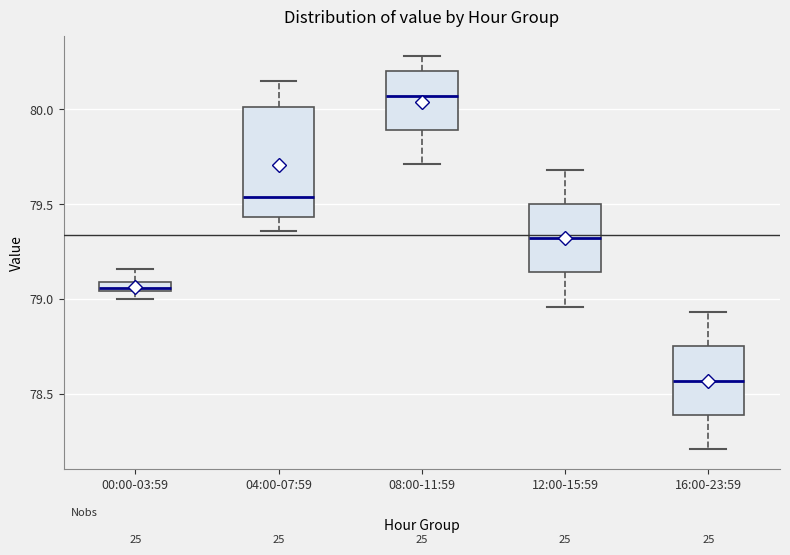

Where is the lower edge of the box for 04:00-07:59 on the y-axis? The values are not printed on the chart, so give them approximately, as read against the axis.

79.45